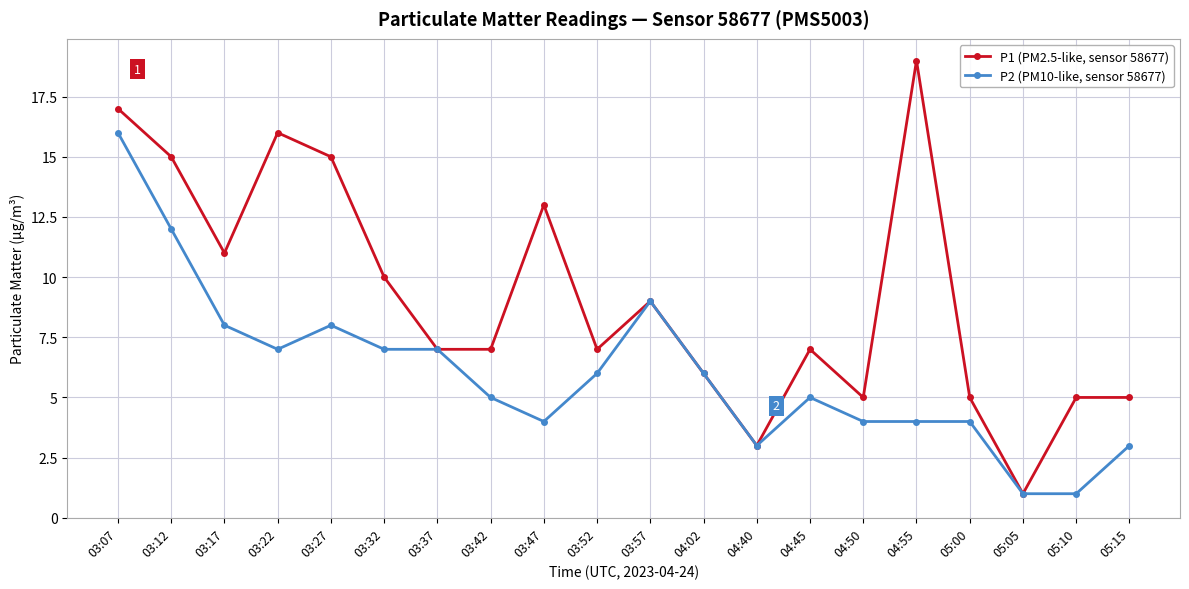

Where does the P1 (PM2.5-like, sensor 58677) series first go above 7?

03:07